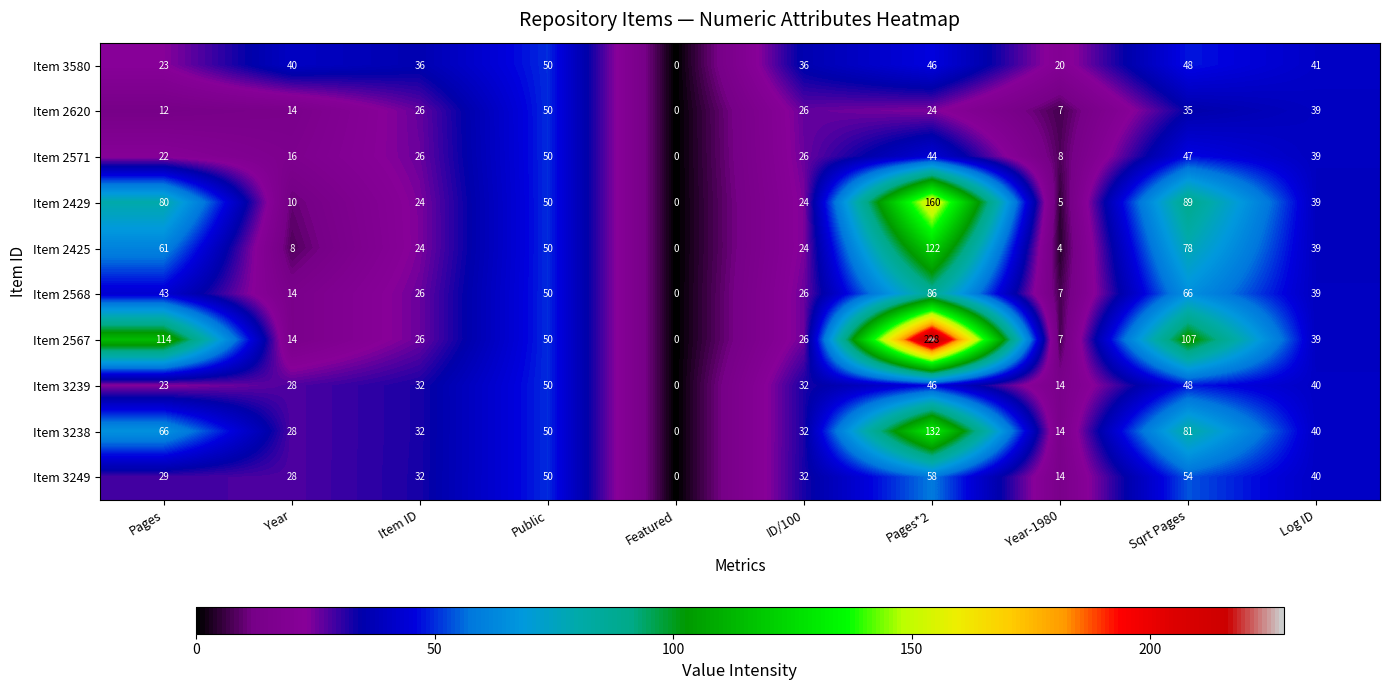

What is the difference between the highest and lowest values at ID/100?

12